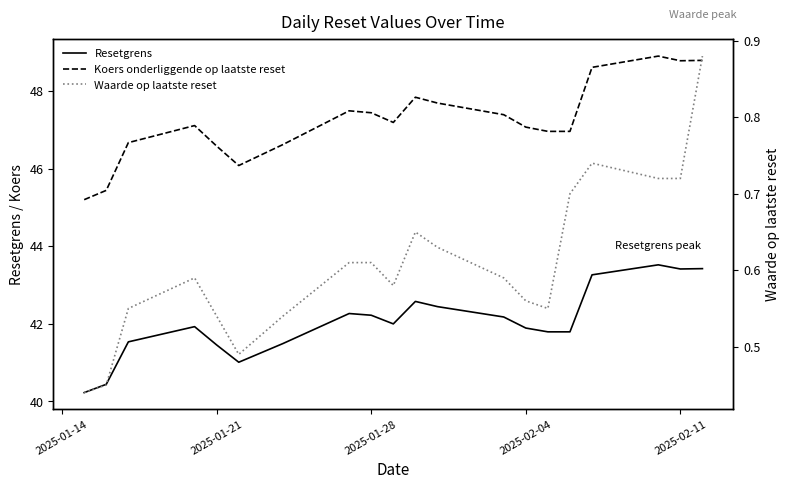

Rank the series by their maximum value, from lowest to highest.

Waarde op laatste reset, Resetgrens, Koers onderliggende op laatste reset